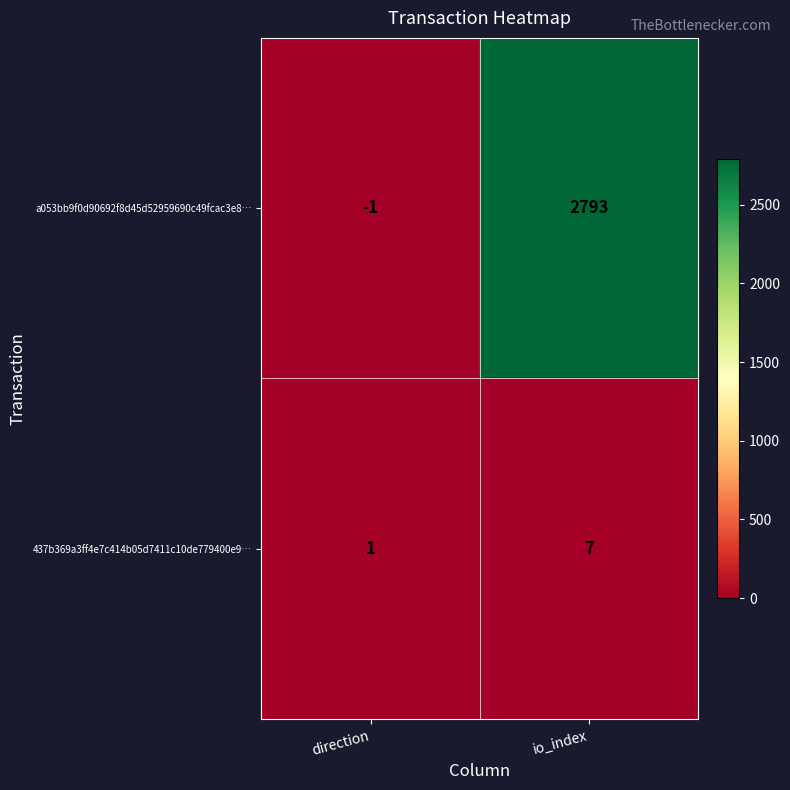

What is the difference between the highest and lowest values at direction?

2